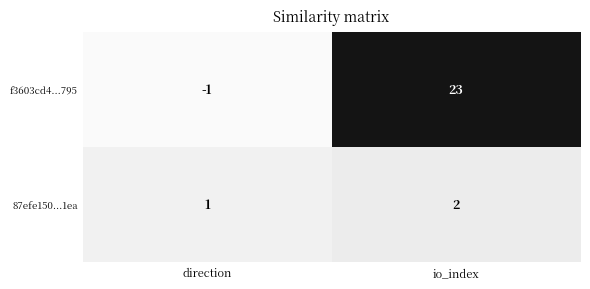

Reading left to right, extract all data points from this chart.

f3603cd4...795: -1	23
87efe150...1ea: 1	2